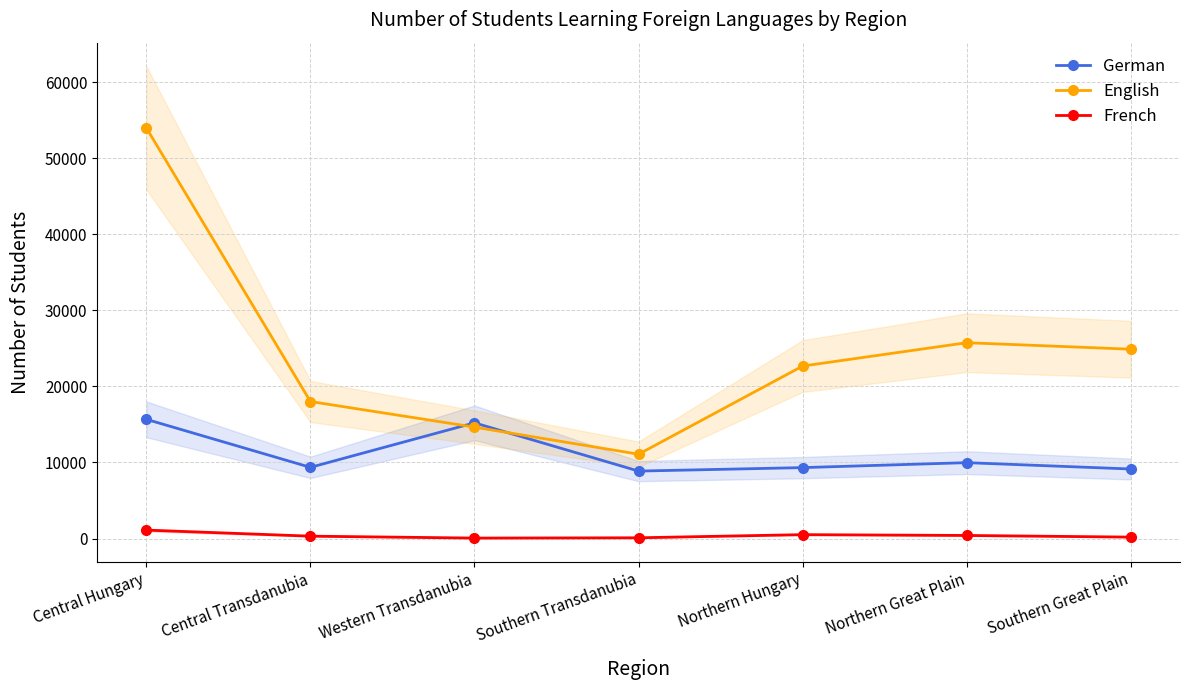

What is the label of the 4th point from the right?

Southern Transdanubia